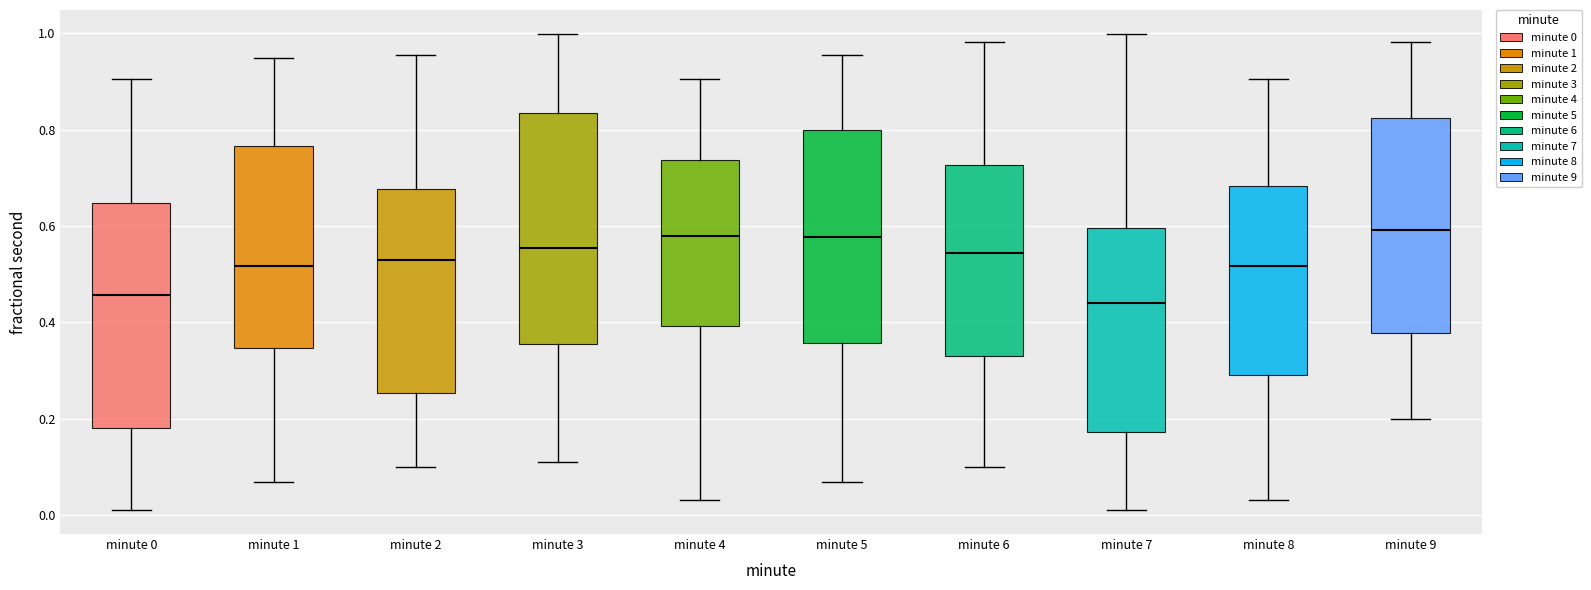

Where is the lower edge of the box for minute 7 on the y-axis? The values are not printed on the chart, so give them approximately, as read against the axis.

0.18